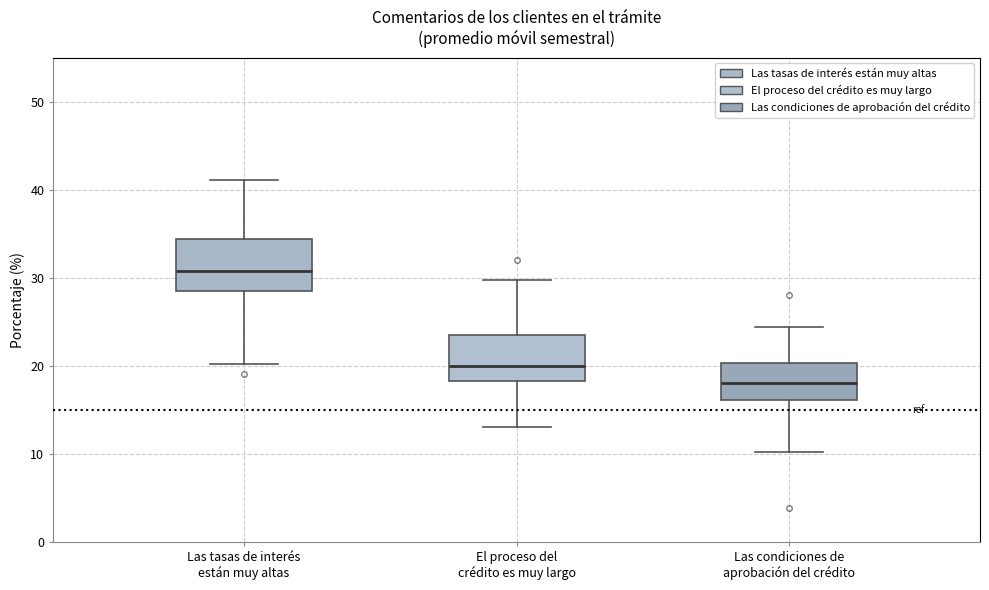

Reading left to right, transcribe this box plot: for each box, give where its median line is, the range the box spans, and where its two whiskers end, as read against the y-axis. The values are not printed on the chart, so give them approximately, as read against the axis.

Las tasas de interés están muy altas: median 31, box 29 to 34, whiskers 20 to 41
El proceso del crédito es muy largo: median 20, box 18 to 23, whiskers 13 to 30
Las condiciones de aprobación del crédito: median 18, box 16 to 20, whiskers 10 to 24